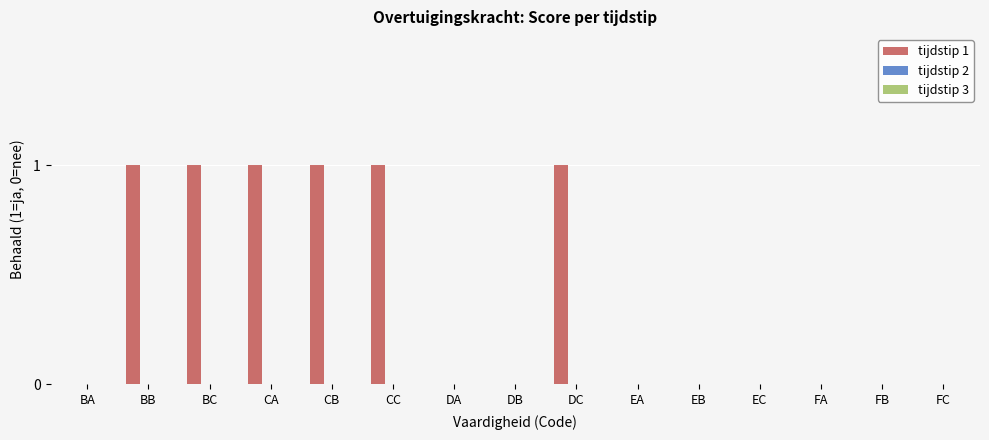

Between BA and BB, which is larger?

BB